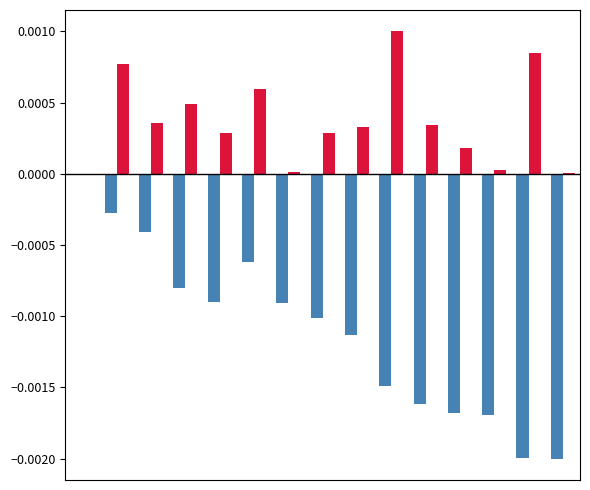

Reading left to right, extract all data points from this chart.

Gap to P1: 0.0	-0.0	-0.0	-0.0	-0.0	-0.0	-0.0	-0.0	-0.0	-0.0	-0.0	-0.0	-0.0	-0.0	-0.0
GapToAhead: 0.0	0.0	0.0	0.0	0.0	0.0	0.0	0.0	0.0	0.0	0.0	0.0	0.0	0.0	0.0